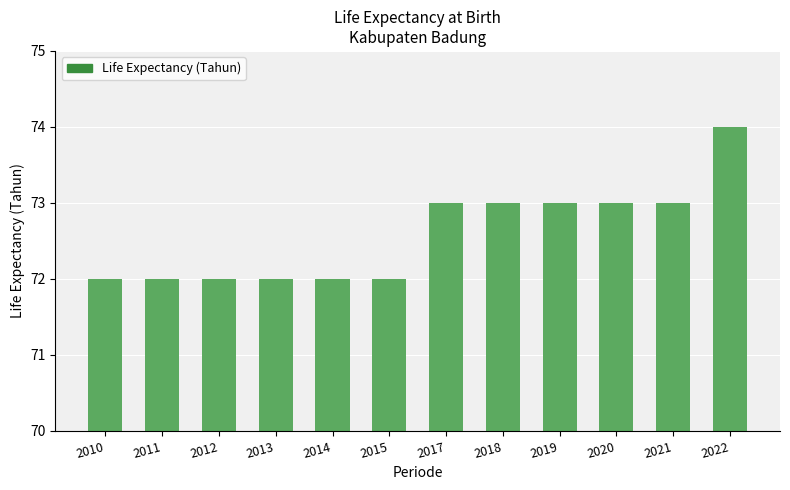

Between 2015 and 2018, which is larger?

2018